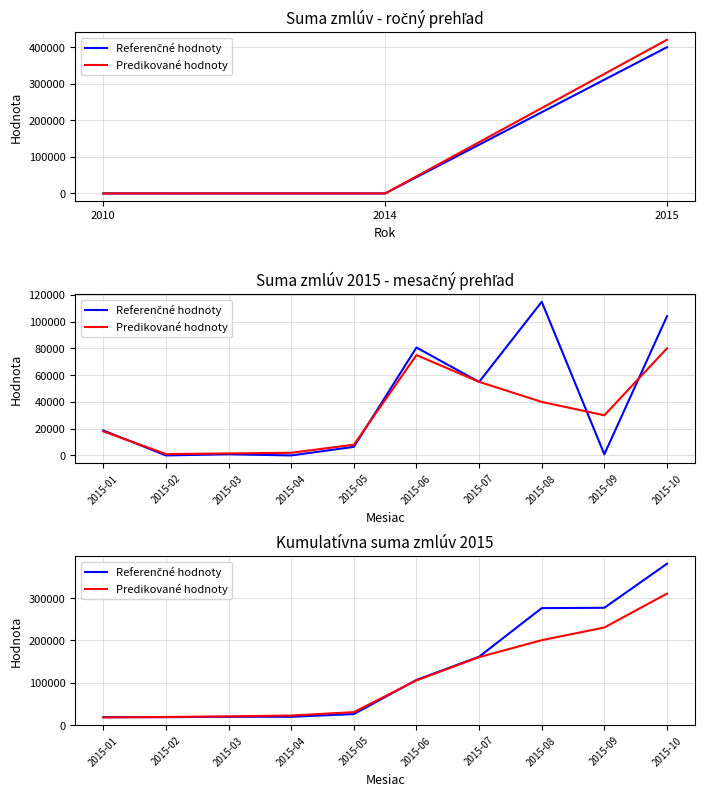

Does the chart have visible grid lines?

Yes